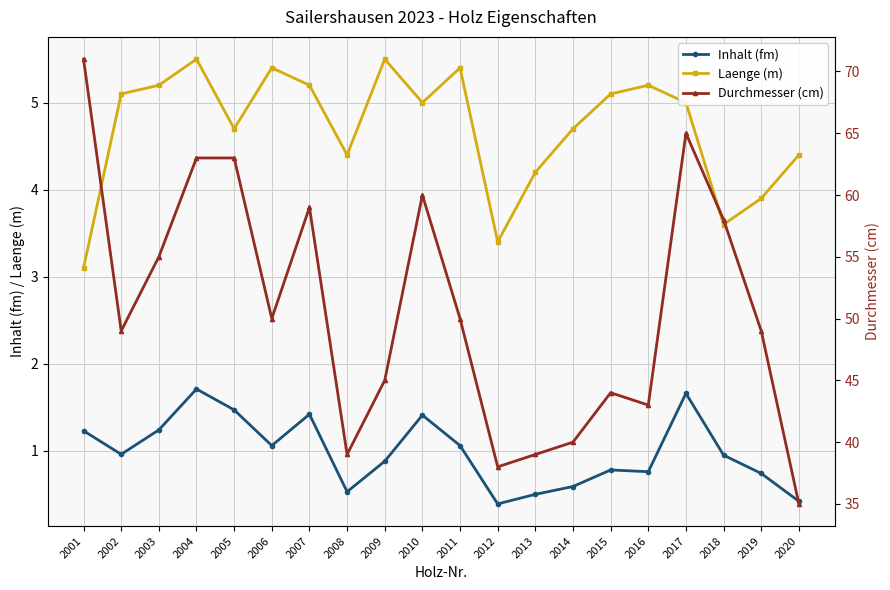

At which category is the sum across all series the highest?

2001